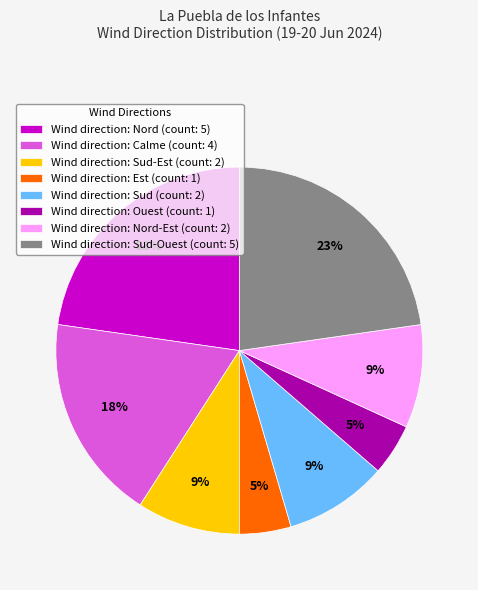

To the nearest percent, what is the average slice percentage?

12%